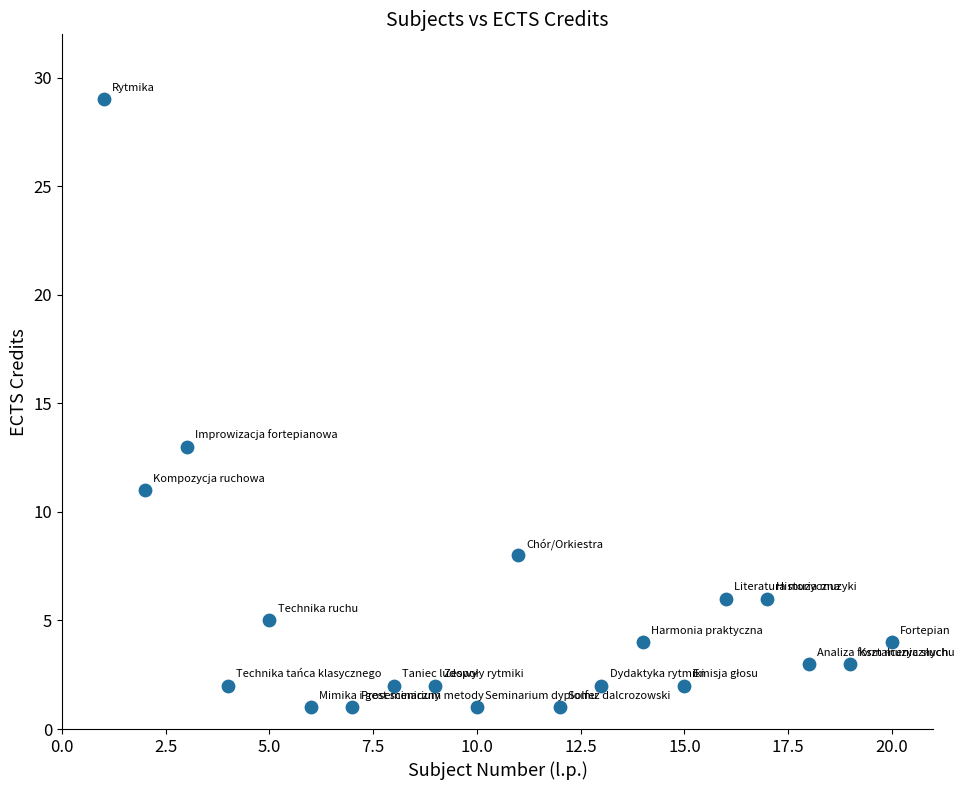

What Y value in the scatter plot is closest to 15?

13